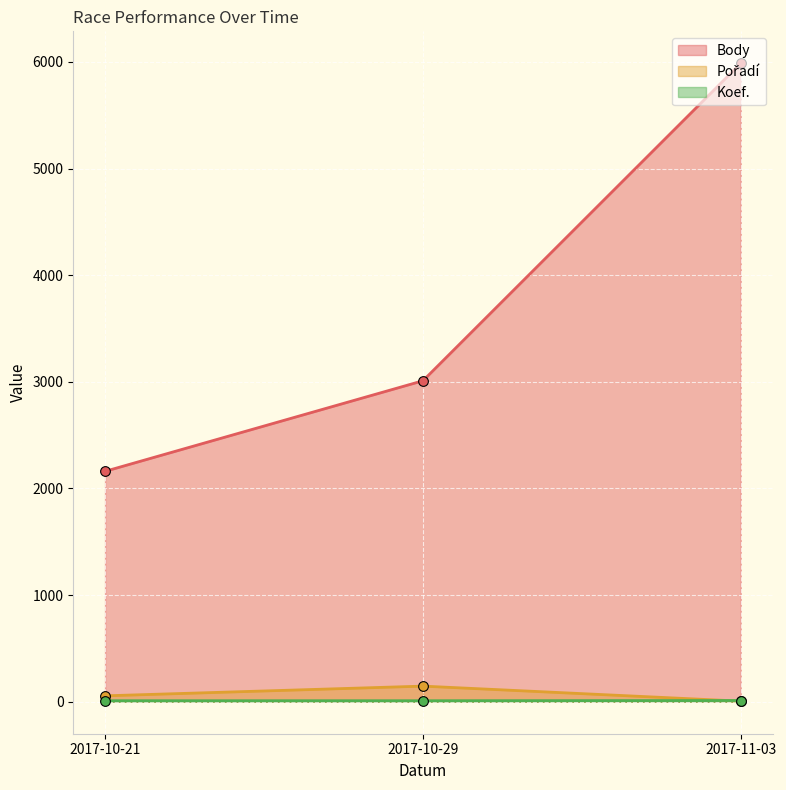

Where is Pořadí nearest to the value 76?

2017-10-21